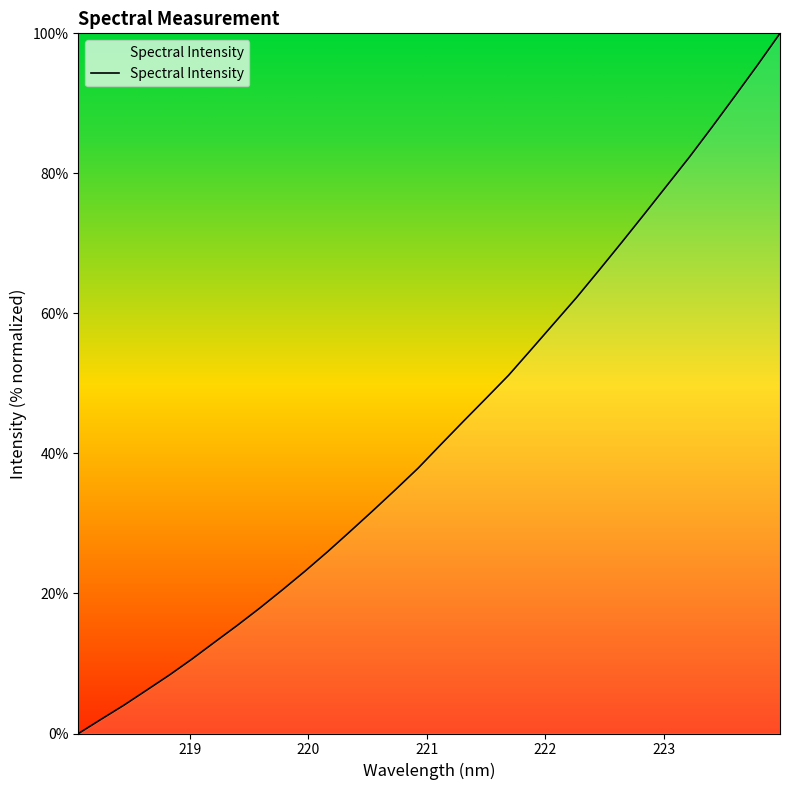

What is the difference between the maximum and minimum values?

100.0